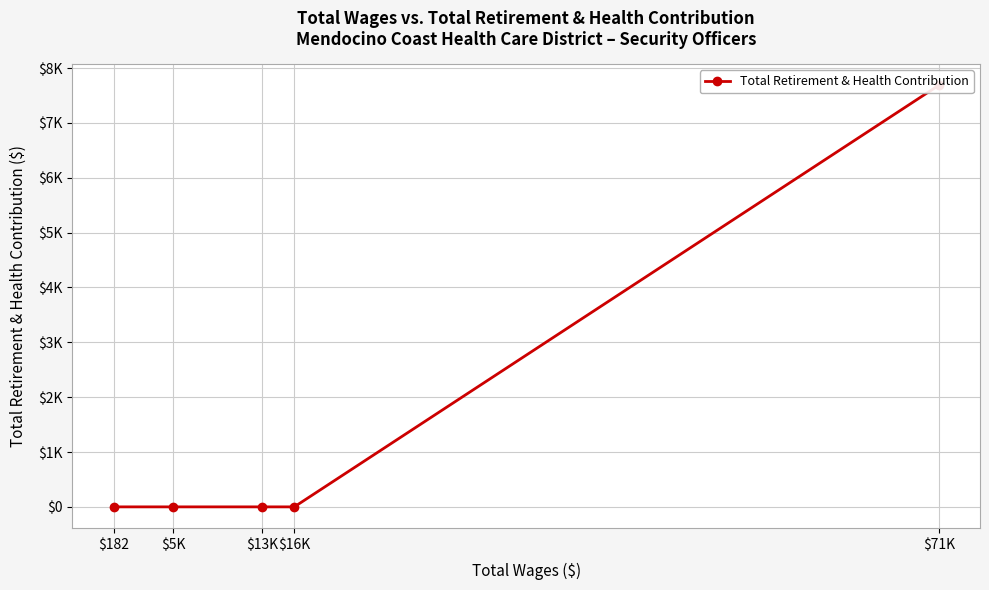

True or false: the data shows 7686 at $71K.

True